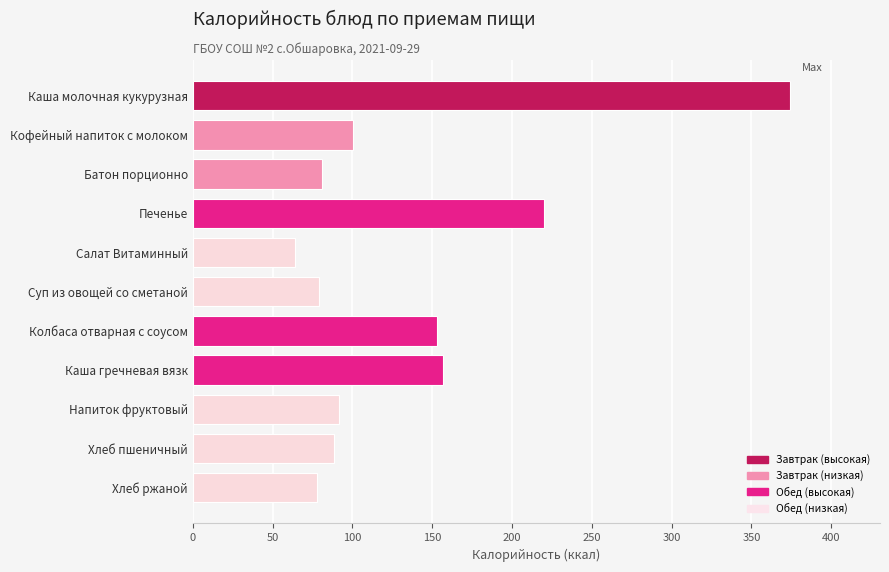

What is the label of the 6th bar from the top?

Суп из овощей со сметаной